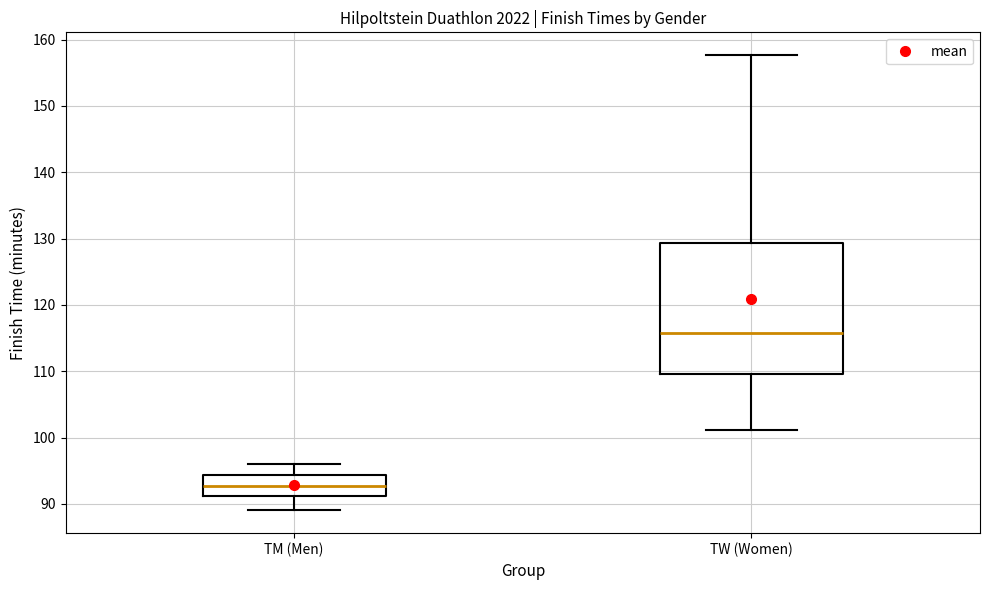

Reading left to right, read every box against the y-axis: the position of its median line, the range the box covers, and the ends of its whiskers. The values are not printed on the chart, so give them approximately, as read against the axis.

TM (Men): median 93, box 91 to 94, whiskers 89 to 96
TW (Women): median 116, box 110 to 129, whiskers 101 to 158